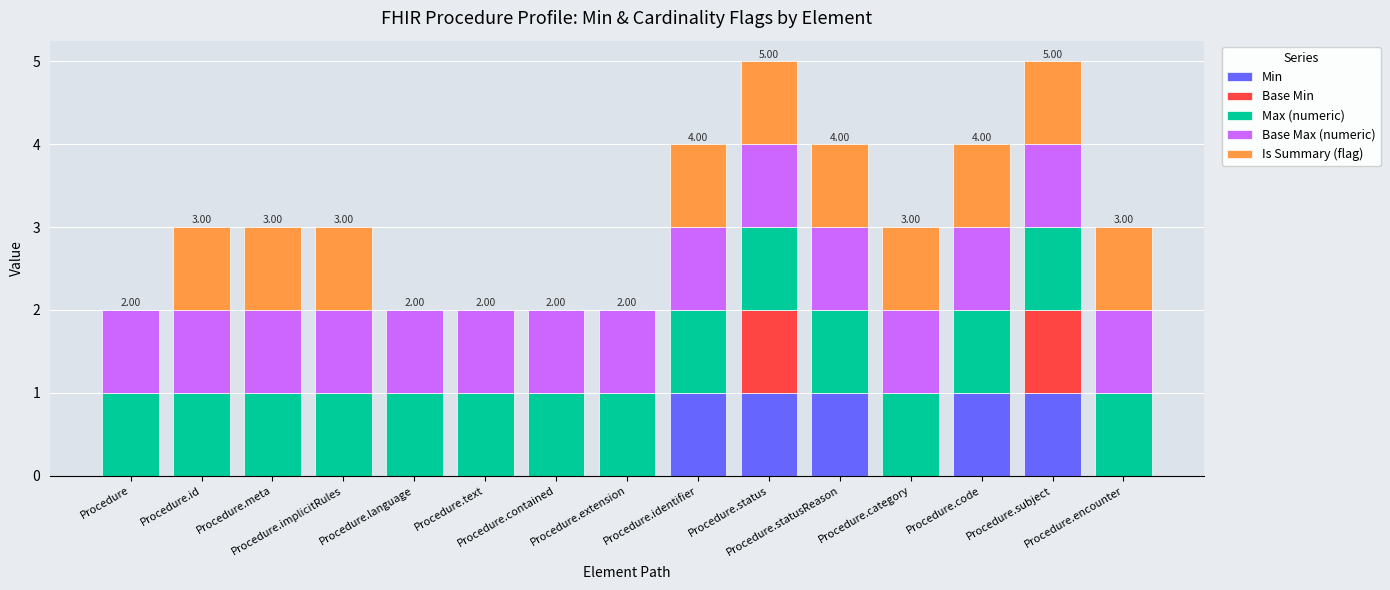

What is the sum of all Min values?

5